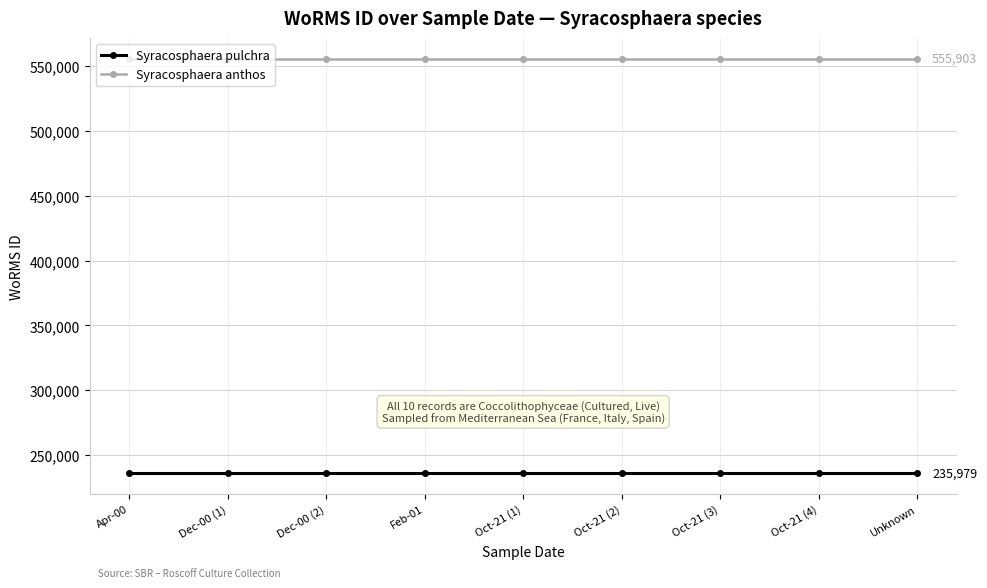

What is the value of the Syracosphaera anthos point at the 2nd from the left?

555903